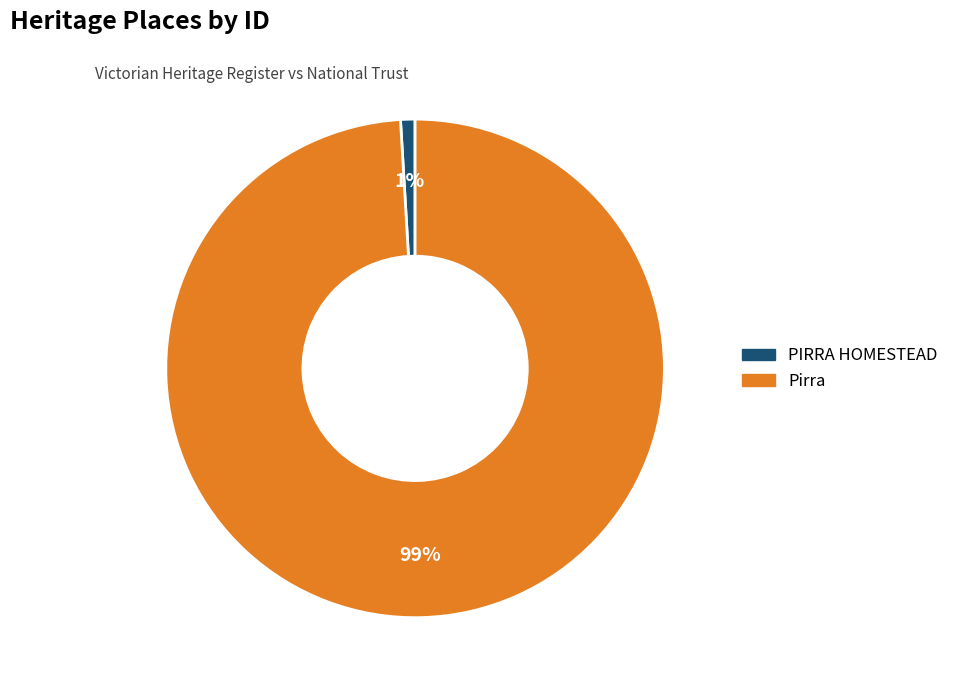

Which category has the biggest portion of the pie?

Pirra